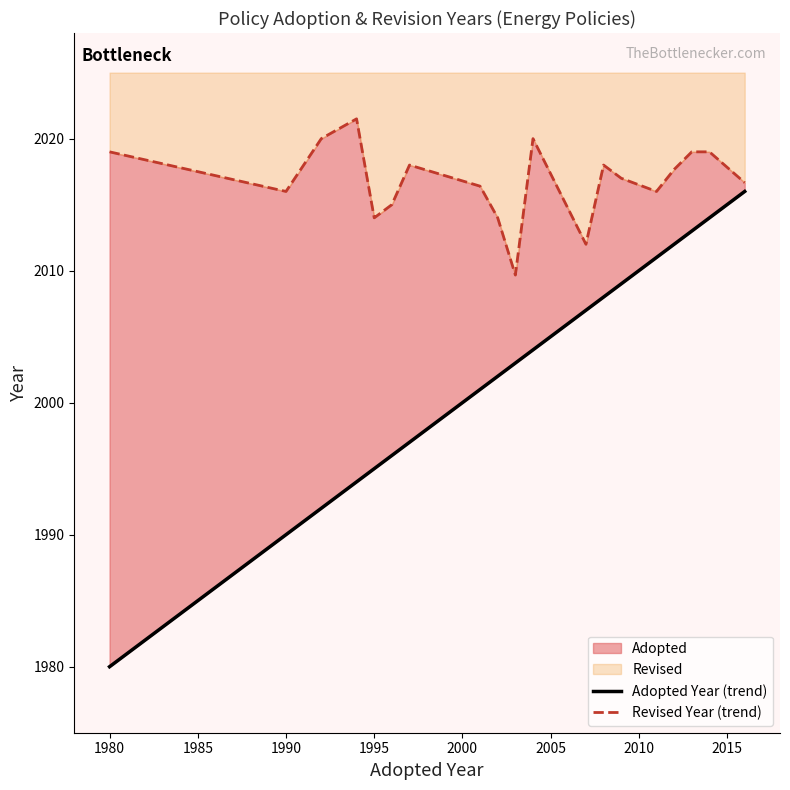

What is the maximum value for Adopted?

2016